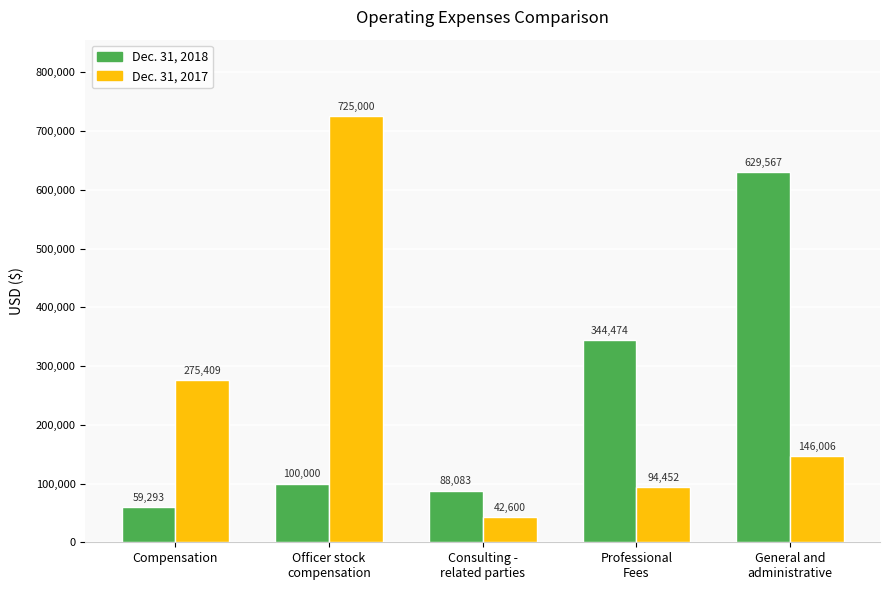

Are the bars grouped side by side (vs. stacked)?

Yes